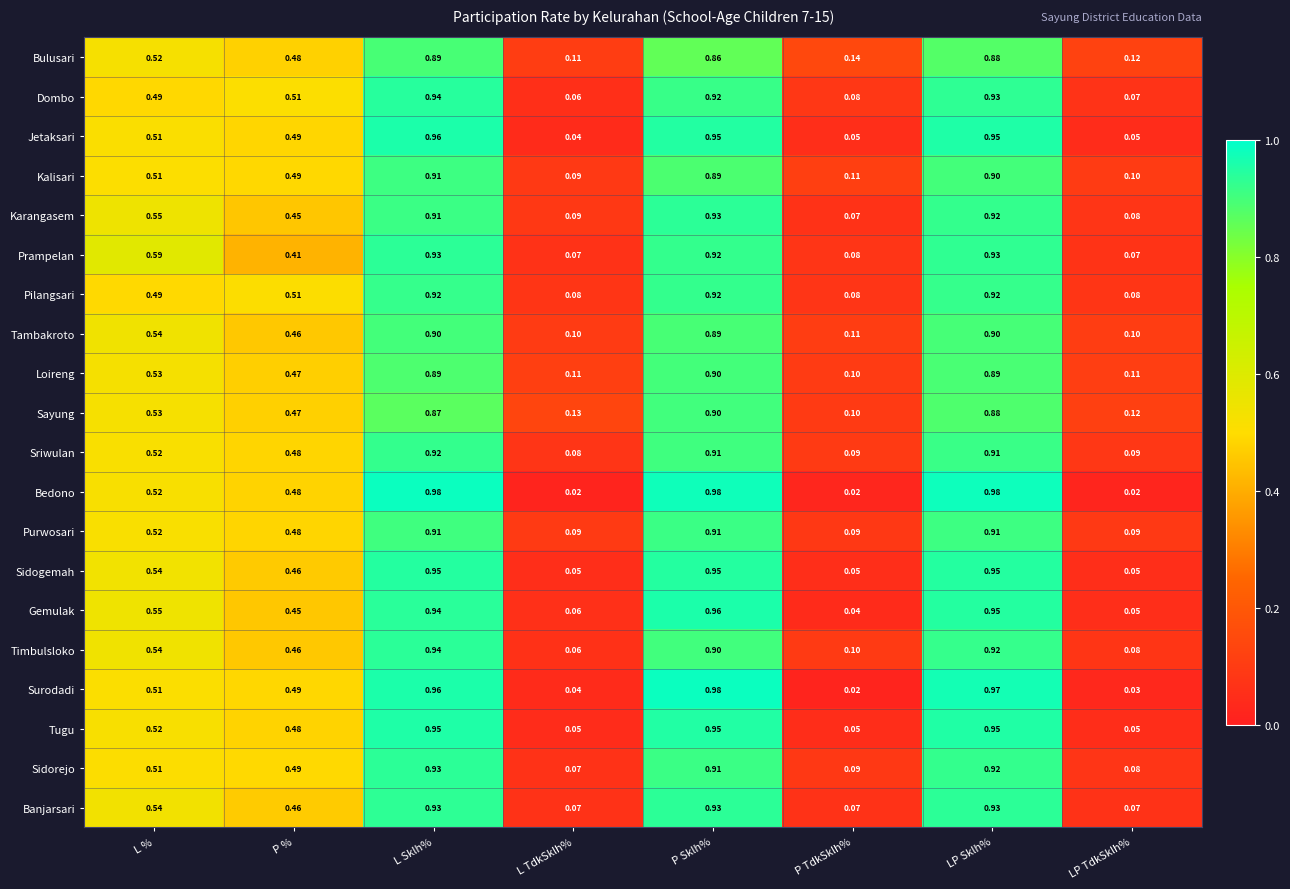

At how many categories does at least one series exceed 0?

8